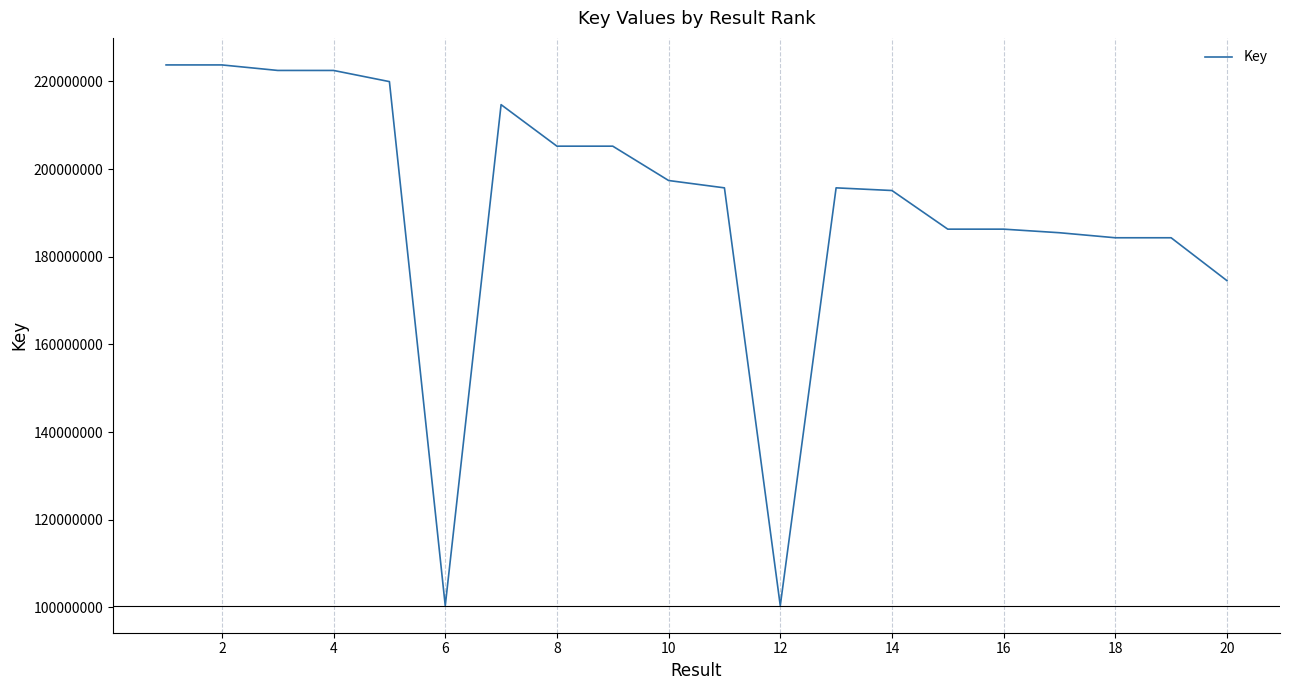

What is the smallest value displayed?

100402922